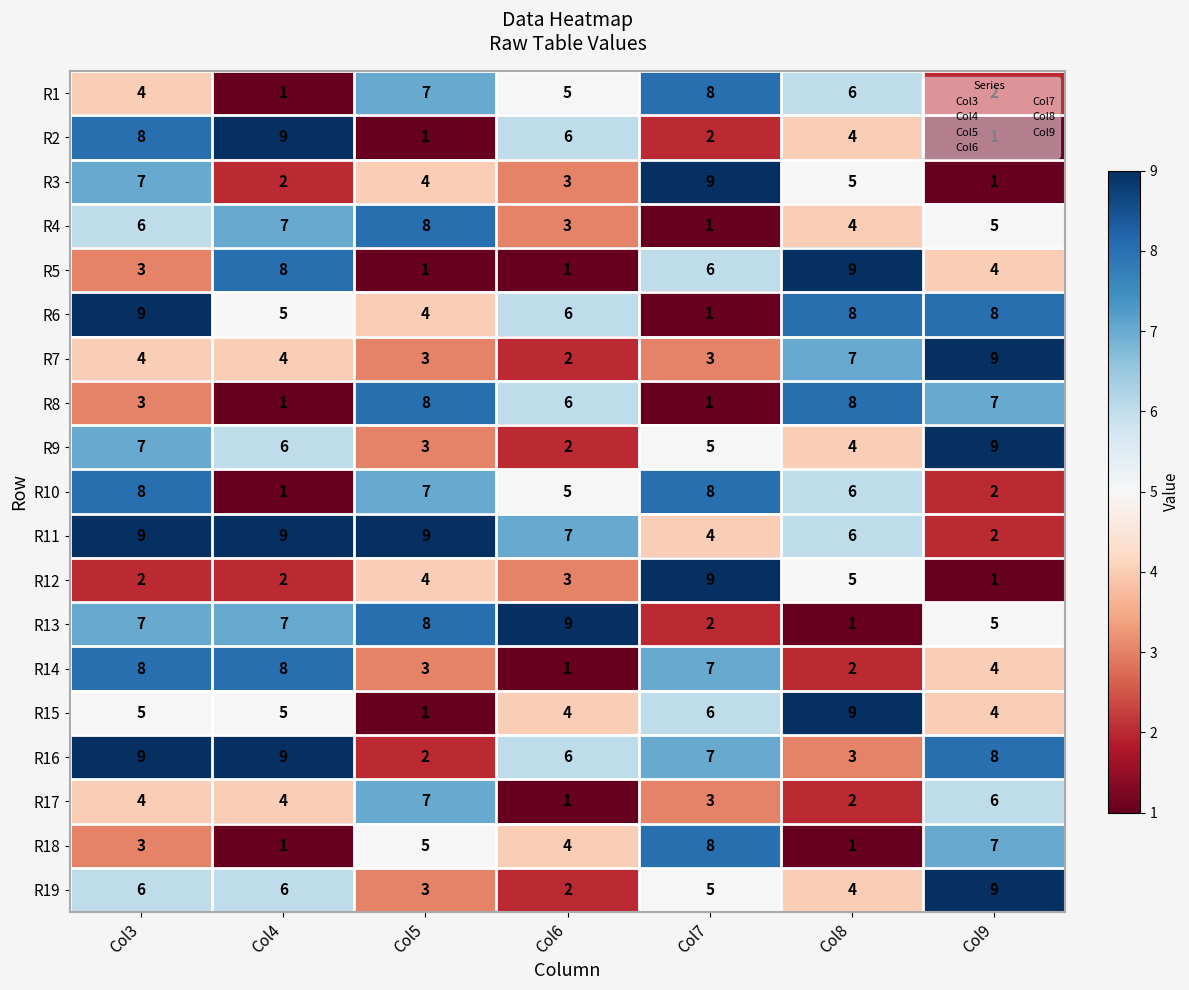

At how many categories does at least one series exceed 8?

7